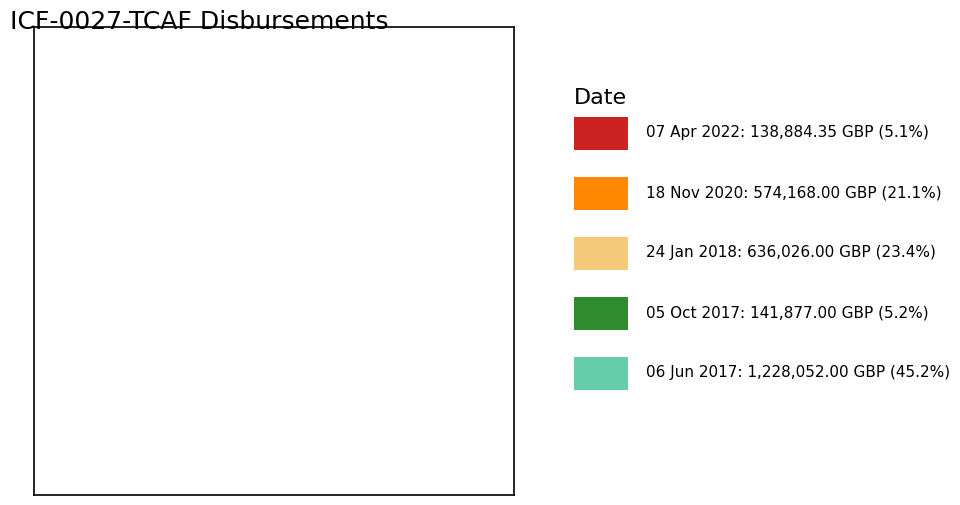

Does any single category account for the majority?

No